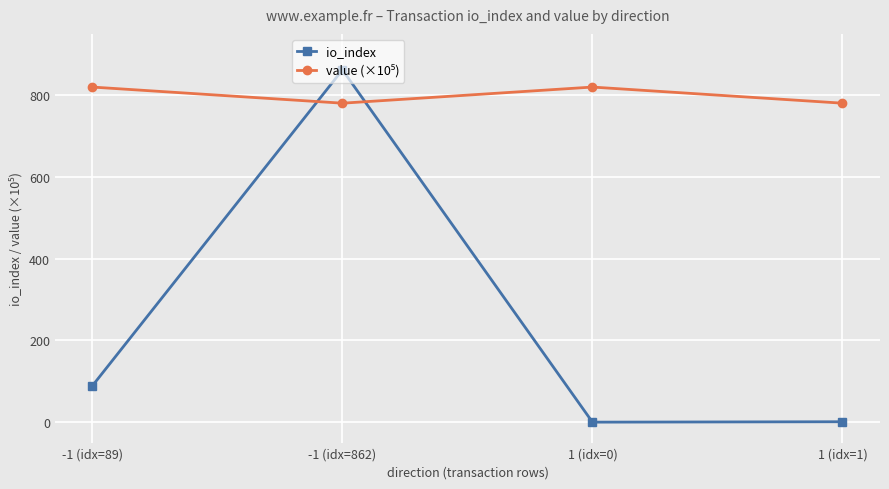

Which series has the widest spread of values?

io_index